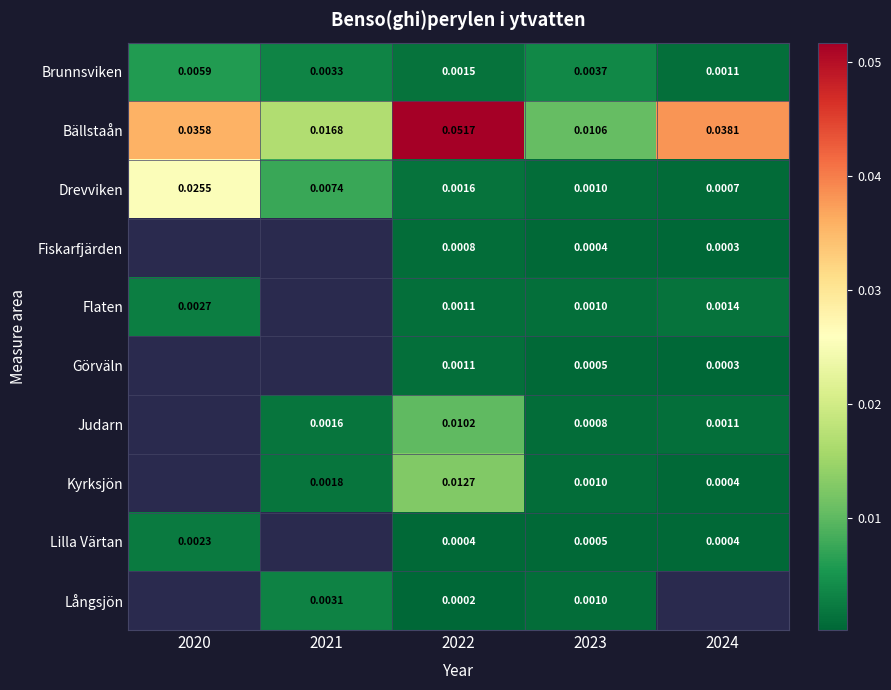

Which series changed the most between 2022 and 2023?

Bällstaån